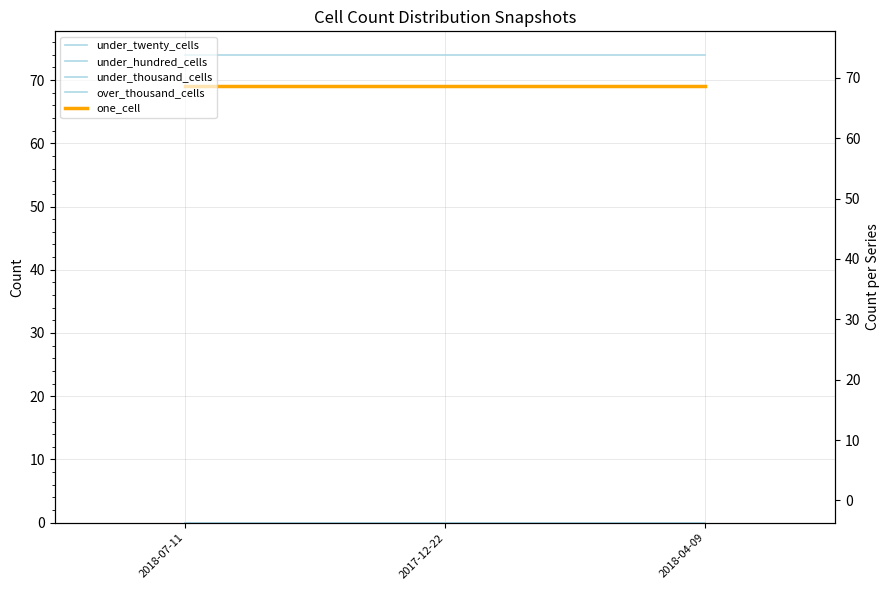

What is the label of the 2nd point from the left?

2017-12-22